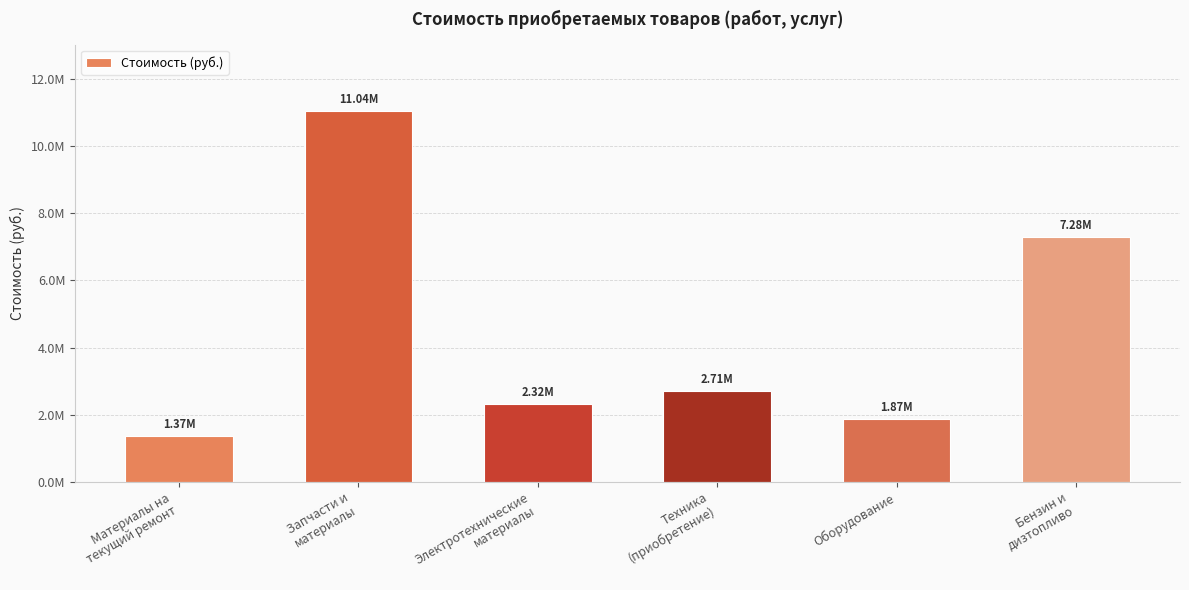

What is the value of the 5th bar from the left?

1871060.0